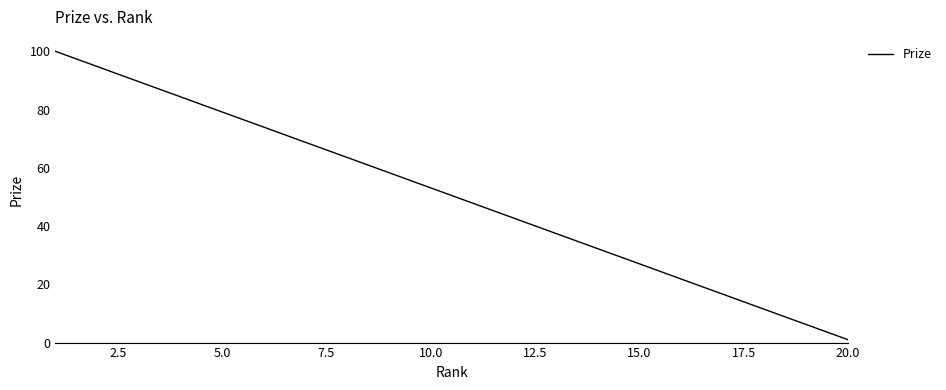

What is the difference between the maximum and minimum values?

99.0